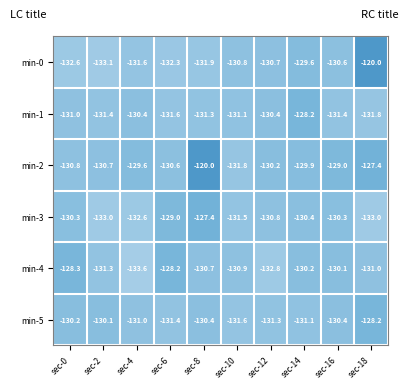

Is the value of min-0 at sec-2 greater than the value of min-5 at sec-8?

No